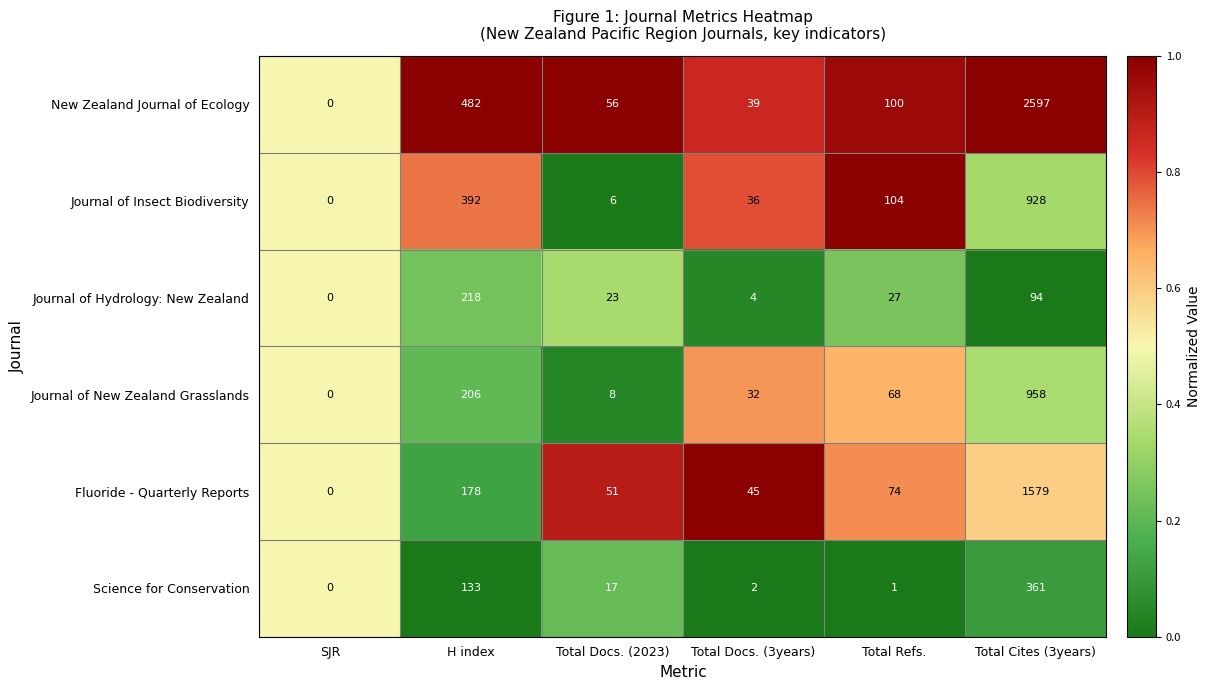

Which series has the largest range (max minus min)?

New Zealand Journal of Ecology